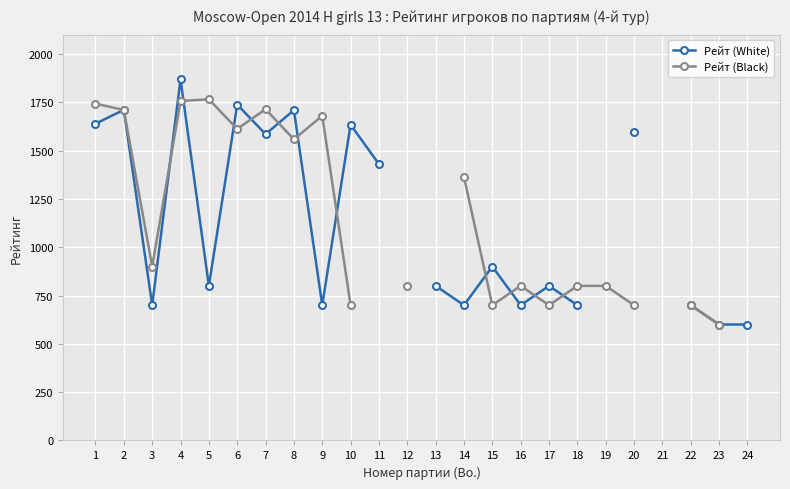

True or false: Рейт (Black) has a value of 800.0 at 19.

True